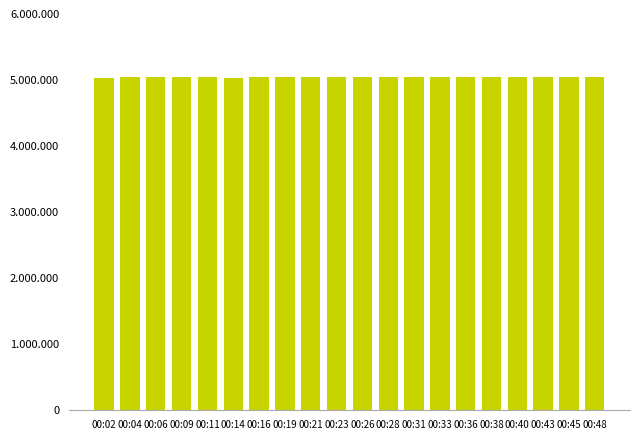

Does the chart contain any negative values?

No